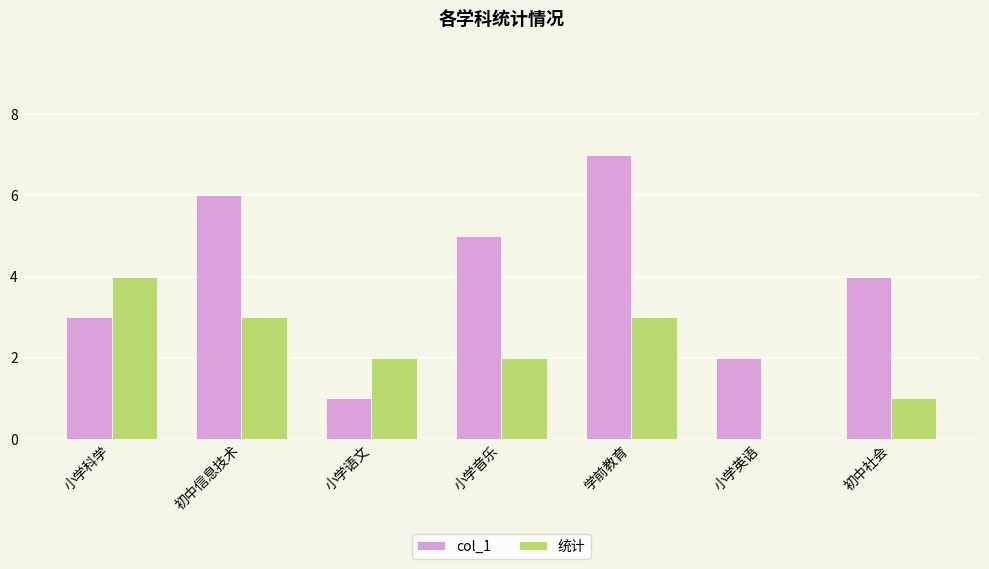

At which category does the chart reach its peak across all series?

学前教育